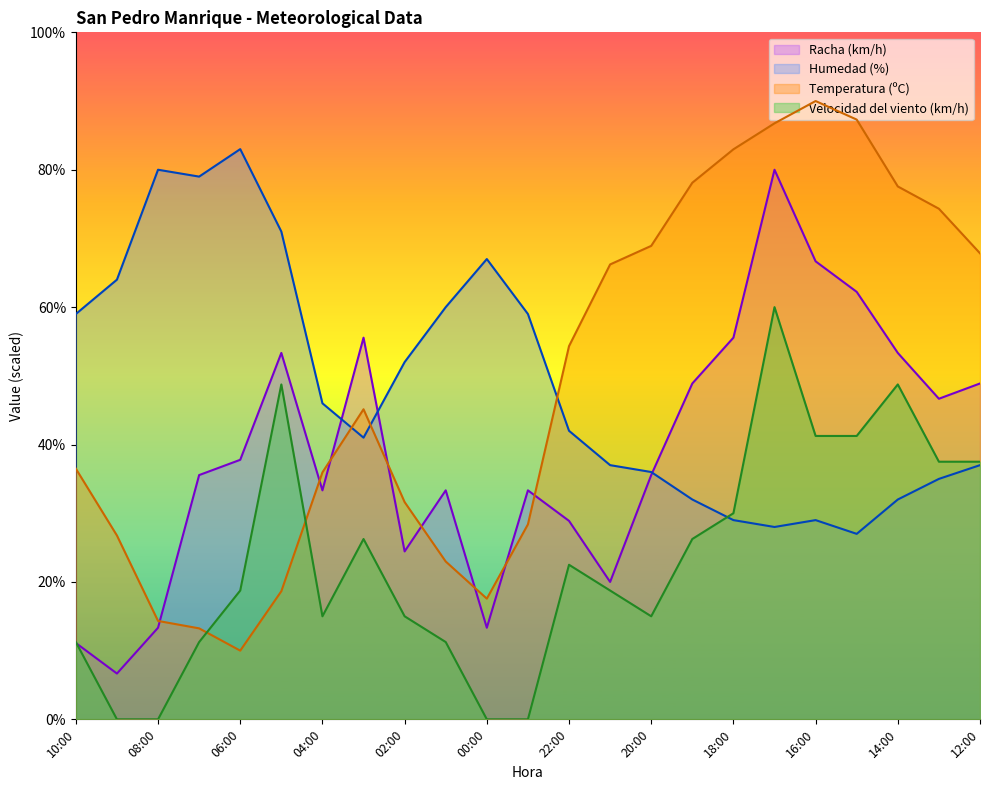

List the labels in order of Racha (km/h) value, largest first.

17:00, 16:00, 15:00, 03:00, 18:00, 05:00, 14:00, 19:00, 12:00, 13:00, 06:00, 07:00, 20:00, 04:00, 01:00, 23:00, 22:00, 02:00, 21:00, 08:00, 00:00, 10:00, 09:00